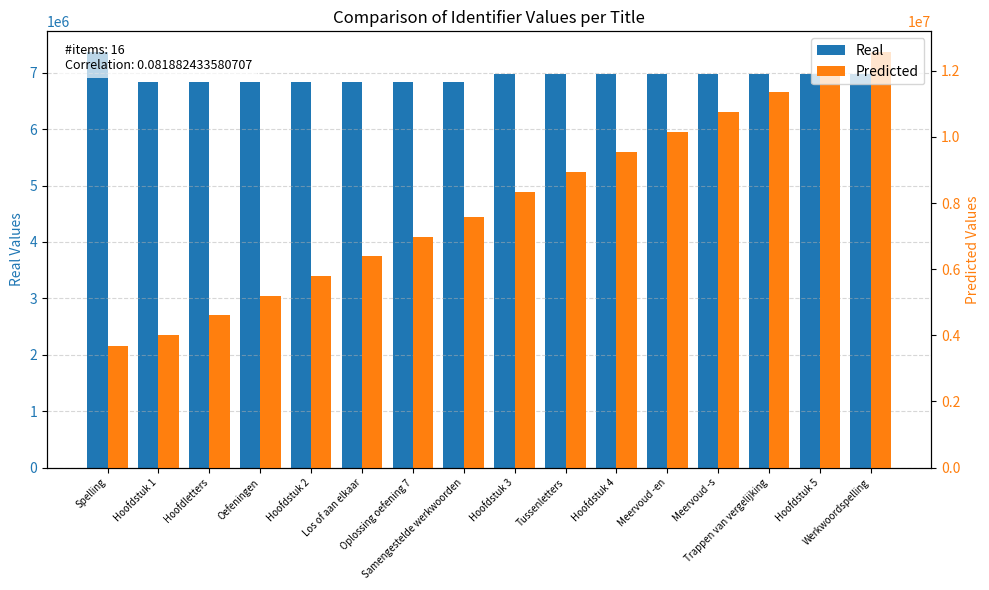

Reading left to right, what are all the values shown in this chart?

Real: Spelling=7366139.0	Hoofdstuk 1=6843071.0	Hoofdletters=6843072.0	Oefeningen=6843074.0	Hoofdstuk 2=6843077.0	Los of aan elkaar=6843078.0	Oplossing oefening 7=6843080.0	Samengestelde werkwoorden=6843082.0	Hoofdstuk 3=6981378.0	Tussenletters=6981380.0	Hoofdstuk 4=6981393.0	Meervoud -en=6981394.0	Meervoud -s=6981396.0	Trappen van vergelijking=6981398.0	Hoofdstuk 5=6981402.0	Werkwoordspelling=6981404.0
Predicted: Spelling=3683069.5	Hoofdstuk 1=4014601.7	Hoofdletters=4607668.5	Oefeningen=5200736.2	Hoofdstuk 2=5793805.2	Los of aan elkaar=6386872.8	Oplossing oefening 7=6979941.6	Samengestelde werkwoorden=7573010.7	Hoofdstuk 3=8331111.1	Tussenletters=8936166.4	Hoofdstuk 4=9541237.1	Meervoud -en=10146292.6	Meervoud -s=10751349.8	Trappen van vergelijking=11356407.4	Hoofdstuk 5=11961468.8	Werkwoordspelling=12566527.2